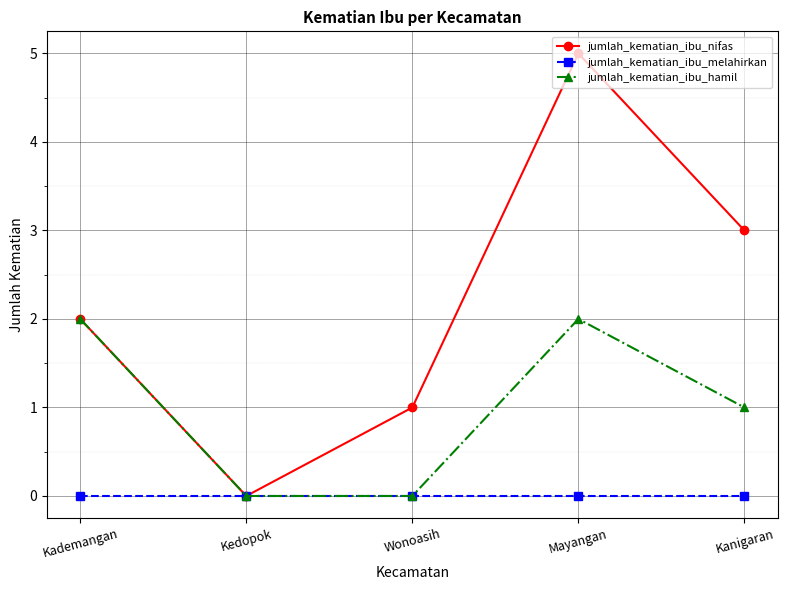

How many distinct data groups are displayed?

3